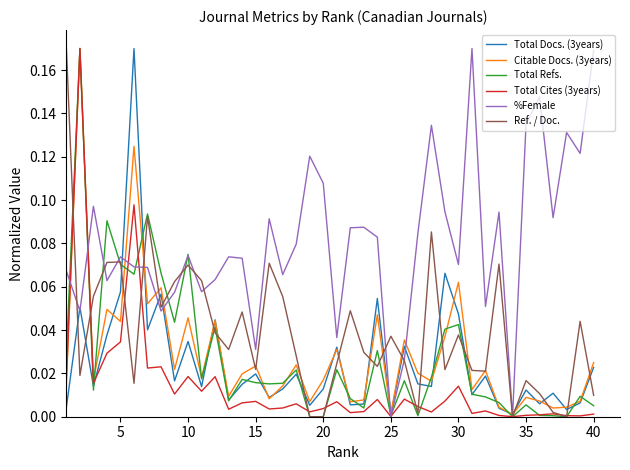

Which series has the largest total across all categories?

%Female